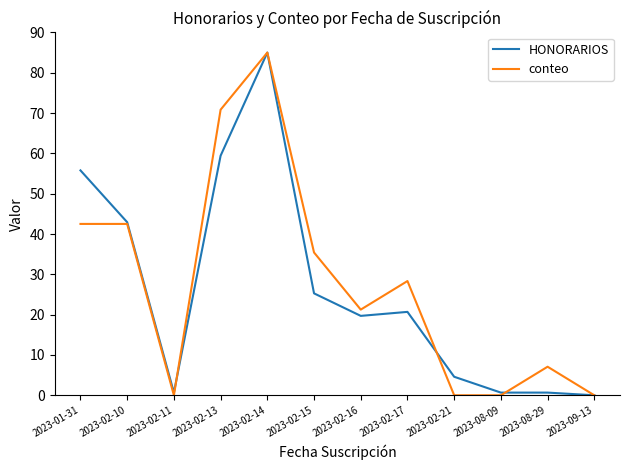

What is the difference between the highest and lowest values at 2023-02-13?

11.4